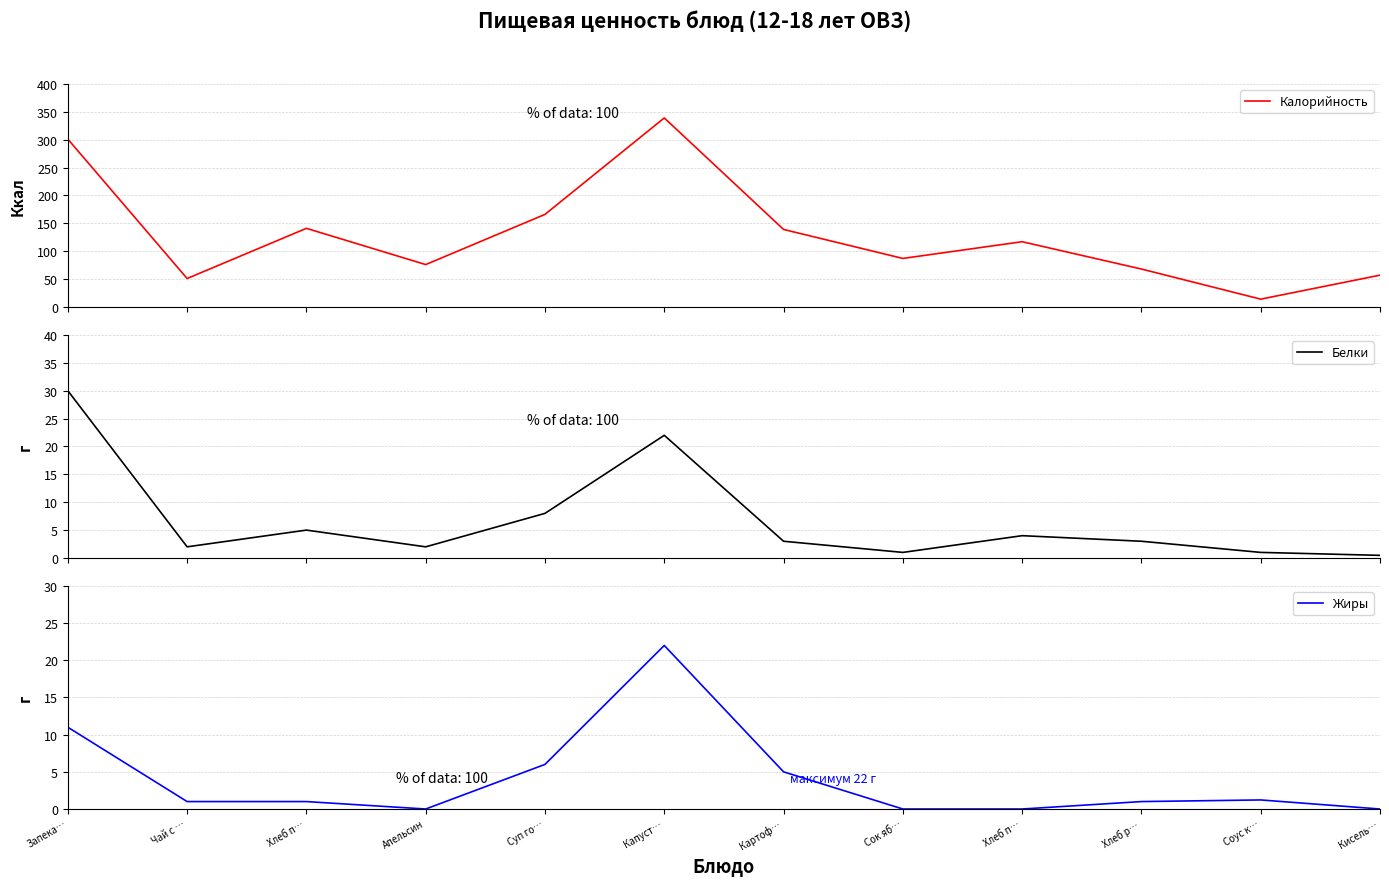

How many data points does each series have?

12